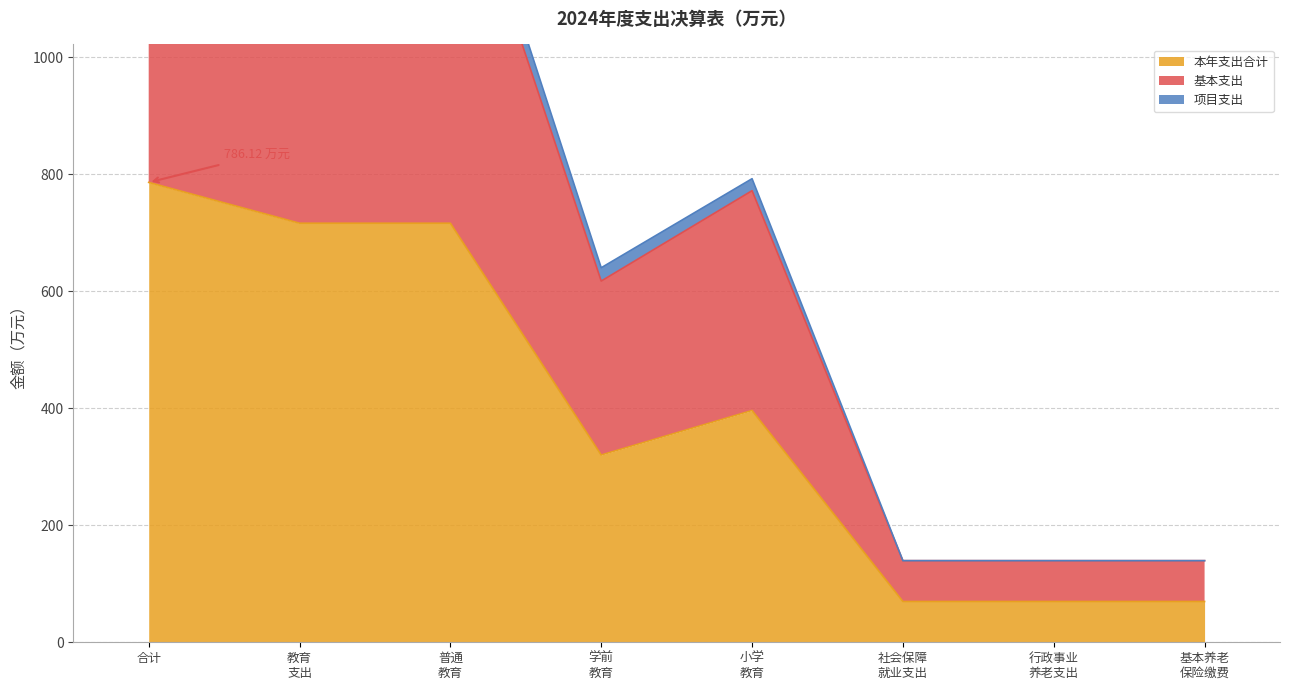

At which category does the chart reach its peak across all series?

合计